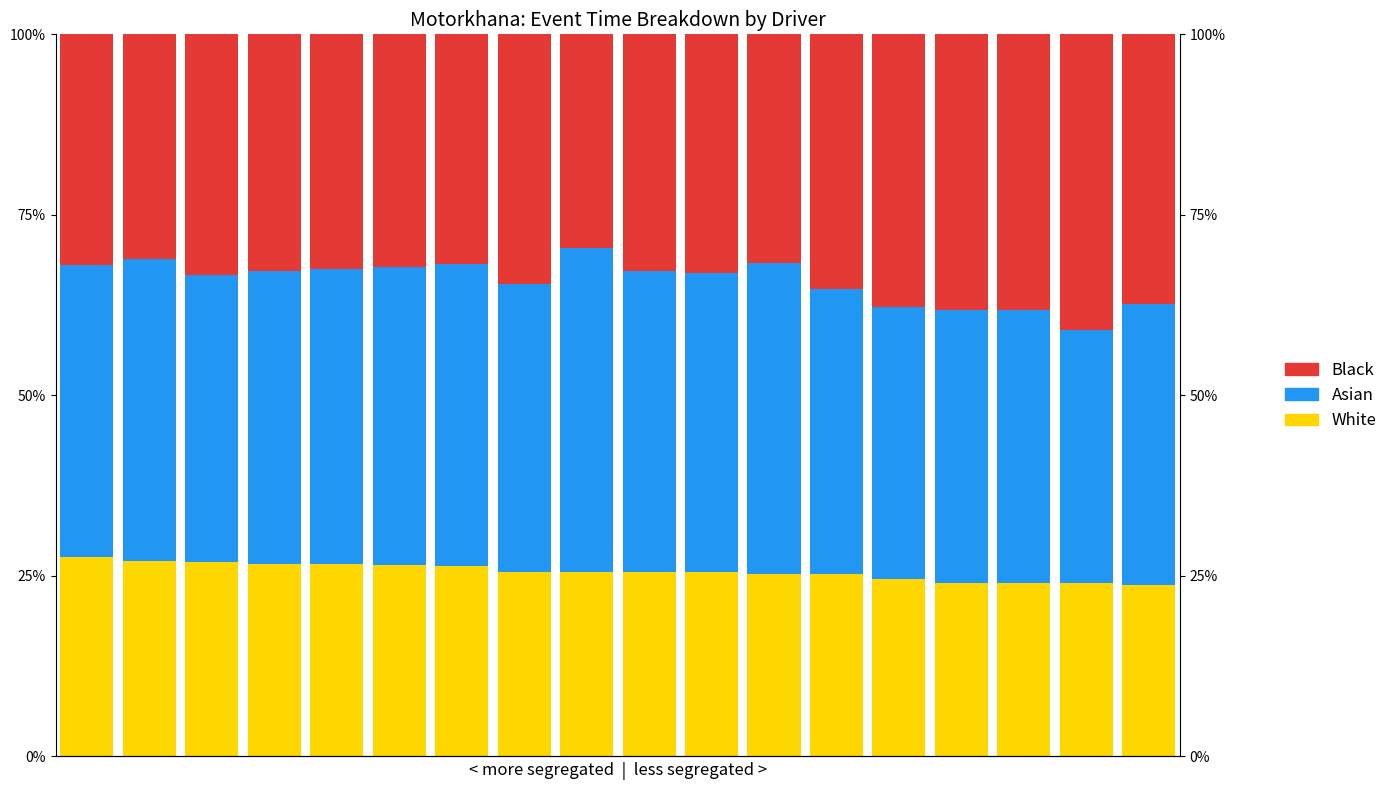

Reading left to right, extract all data points from this chart.

White: 0=27.6	1=27.1	2=27.0	3=26.6	4=26.6	5=26.6	6=26.3	7=25.6	8=25.6	9=25.6	10=25.6	11=25.3	12=25.2	13=24.6	14=24.1	15=24.0	16=24.0	17=23.7
Asian: 0=40.4	1=41.7	2=39.7	3=40.5	4=40.9	5=41.2	6=41.9	7=39.8	8=44.8	9=41.7	10=41.4	11=43.0	12=39.6	13=37.6	14=37.7	15=37.8	16=35.1	17=39.0
Black: 0=32.0	1=31.2	2=33.3	3=32.8	4=32.5	5=32.3	6=31.7	7=34.6	8=29.6	9=32.7	10=33.0	11=31.7	12=35.2	13=37.8	14=38.2	15=38.2	16=40.9	17=37.3